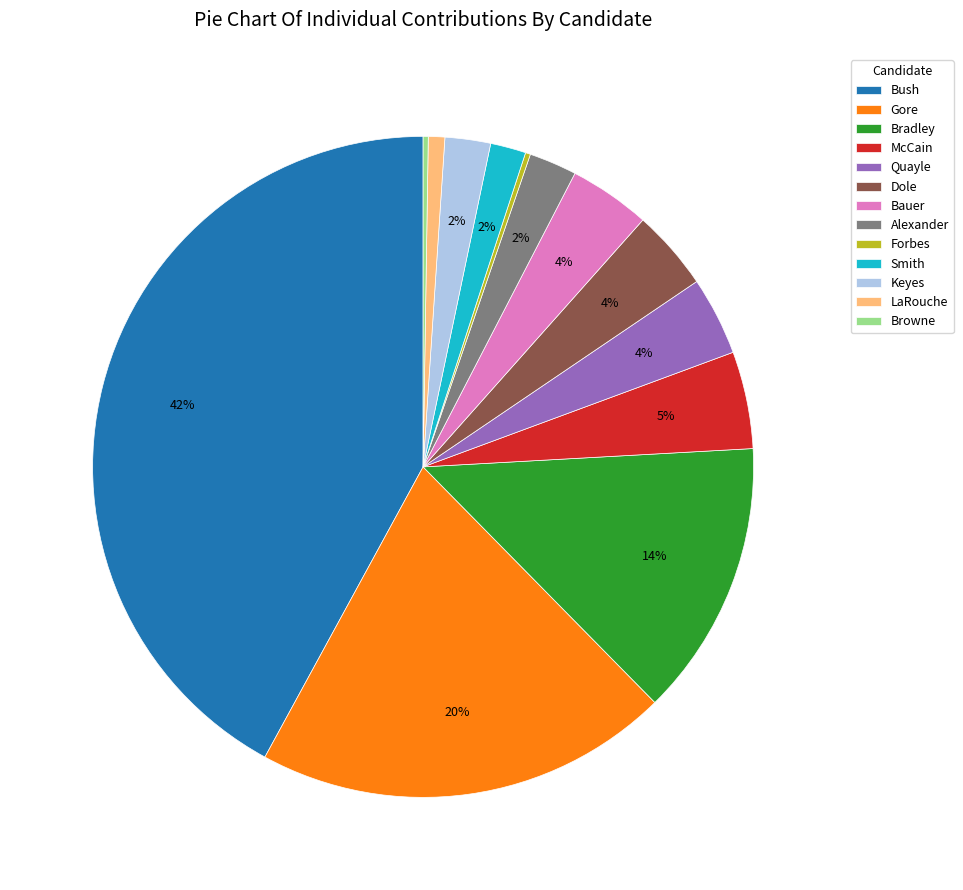

Which slice is the largest?

Bush